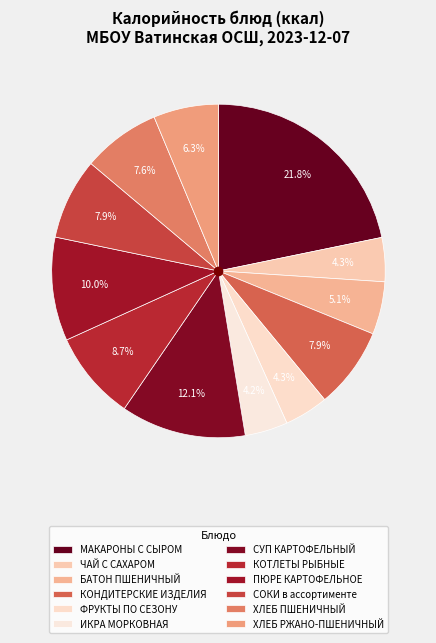

Count the number of slices in the pie.

12